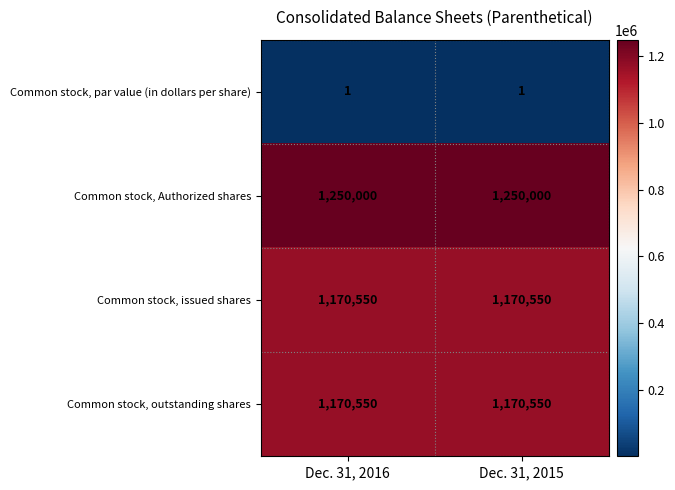

Is the value of Common stock, outstanding shares at Dec. 31, 2015 greater than the value of Common stock, par value (in dollars per share) at Dec. 31, 2015?

Yes